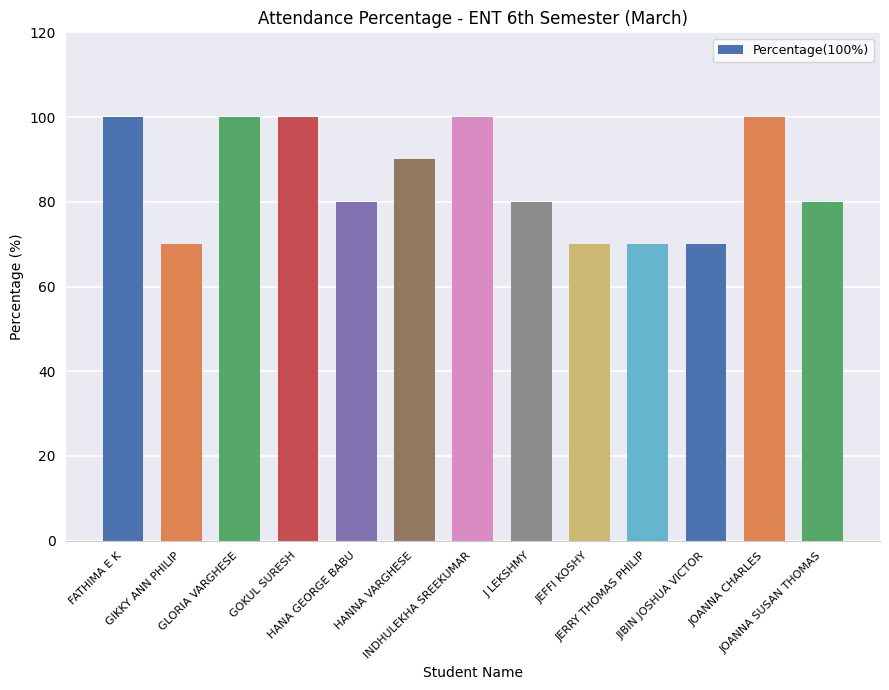

What is the minimum value shown in the chart?

70